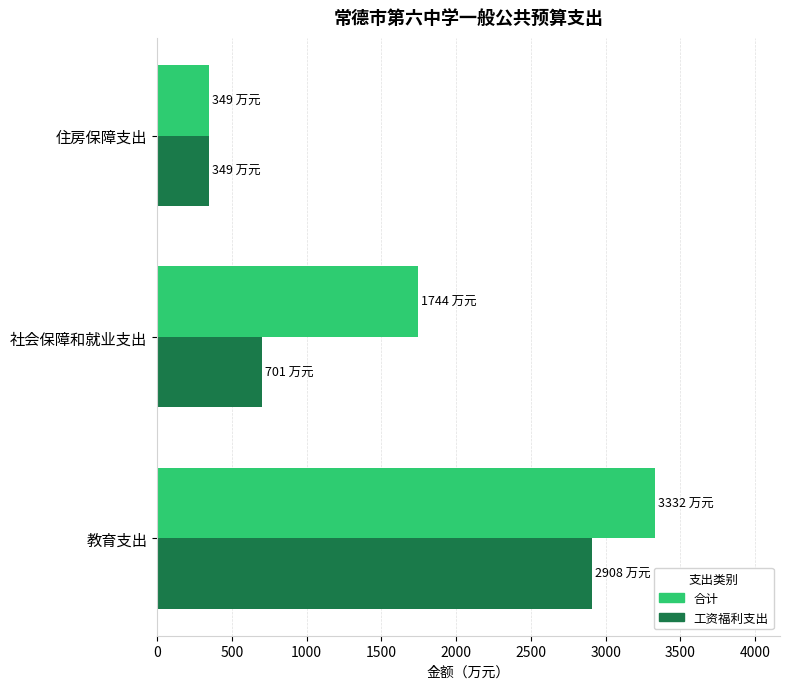

Which series has the largest total across all categories?

合计